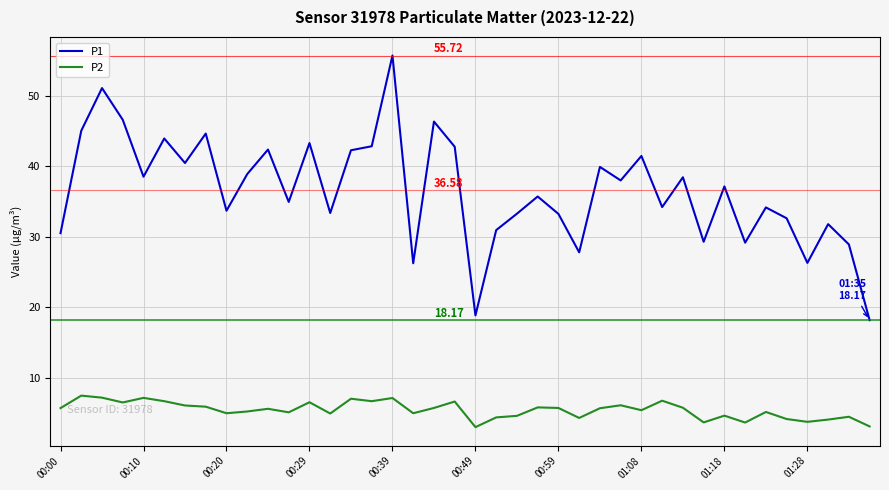

What are all the series names shown in the legend?

P1, P2